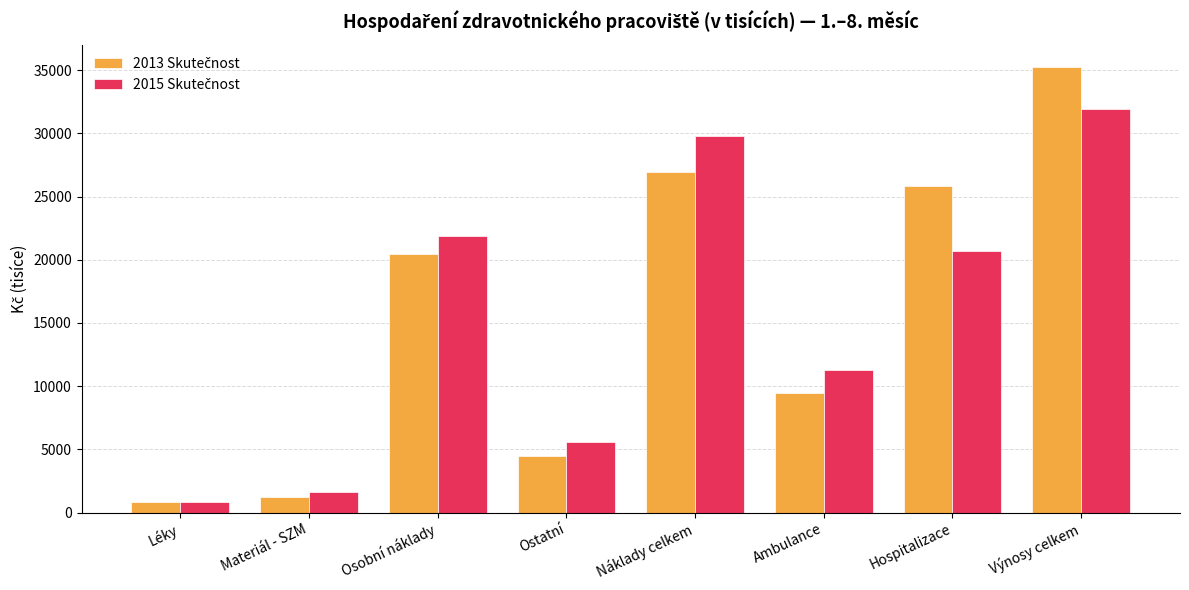

How many groups of bars are there?

8